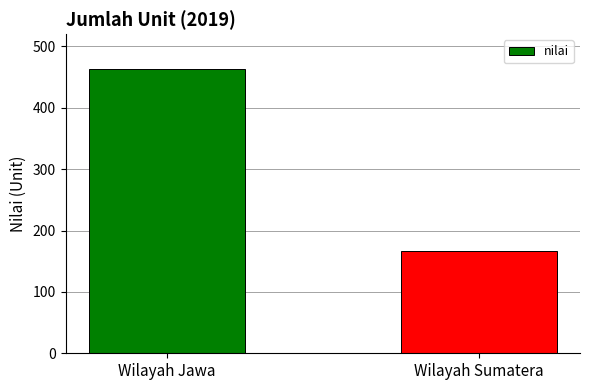

Reading left to right, extract all data points from this chart.

Wilayah Jawa=463	Wilayah Sumatera=166